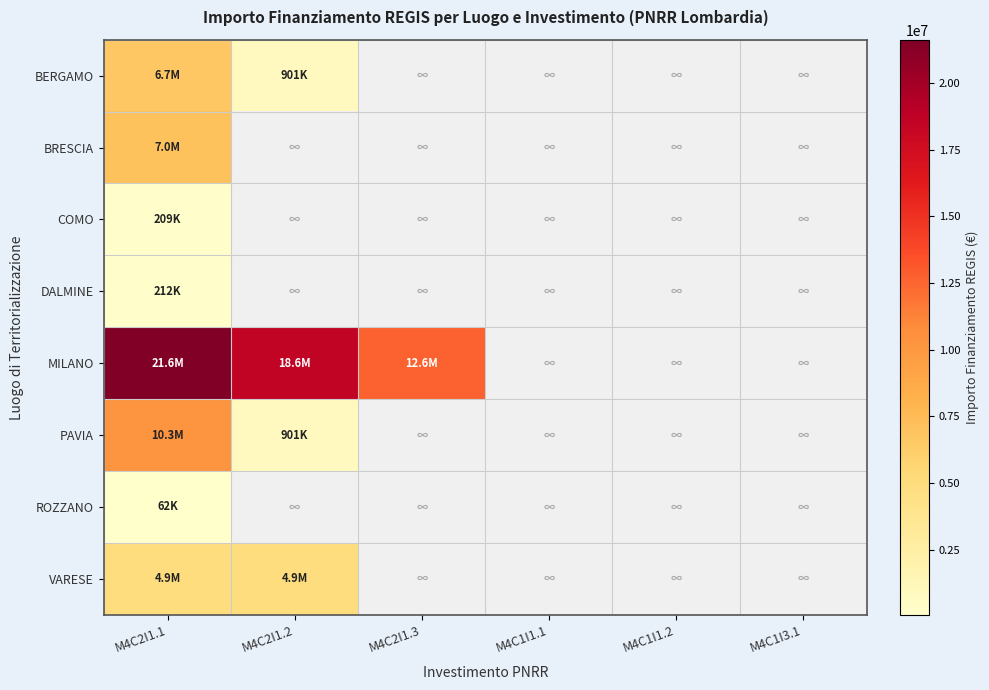

At which label is ROZZANO closest to 62062?

M4C2I1.1